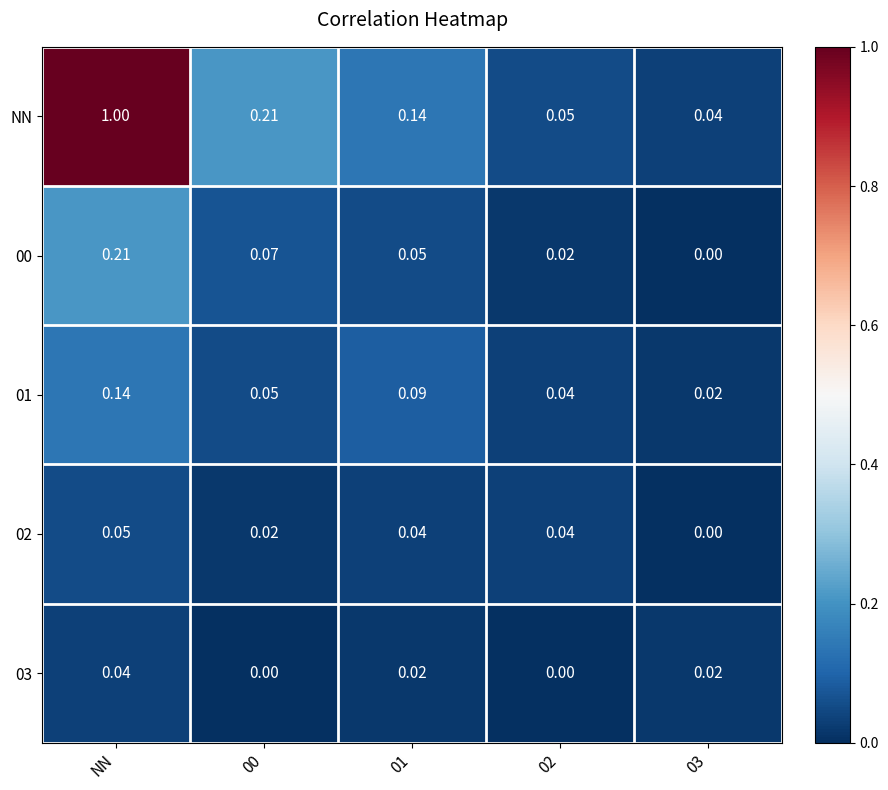

Which series changed the most between NN and 00?

NN